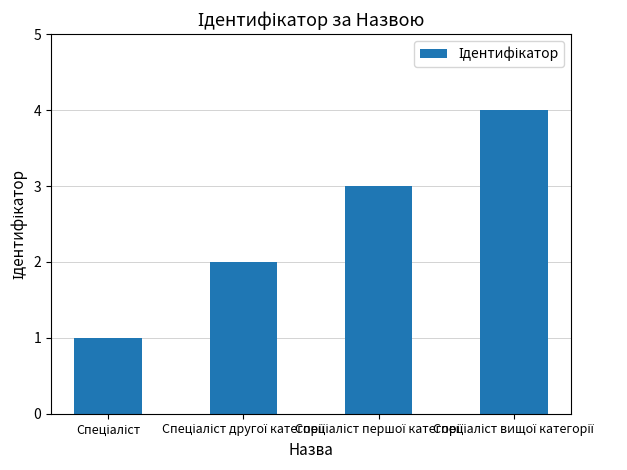

What is the greatest value displayed?

4